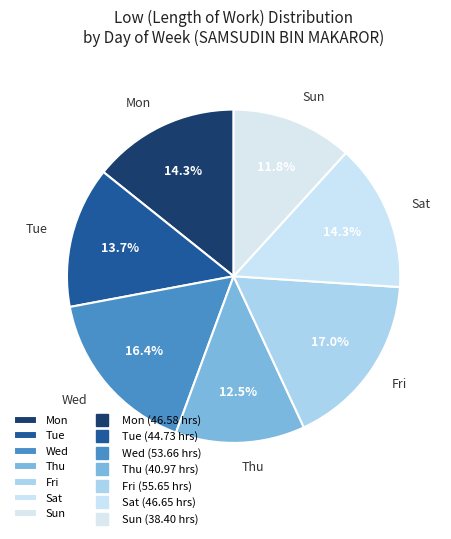

How many segments does this pie chart have?

7